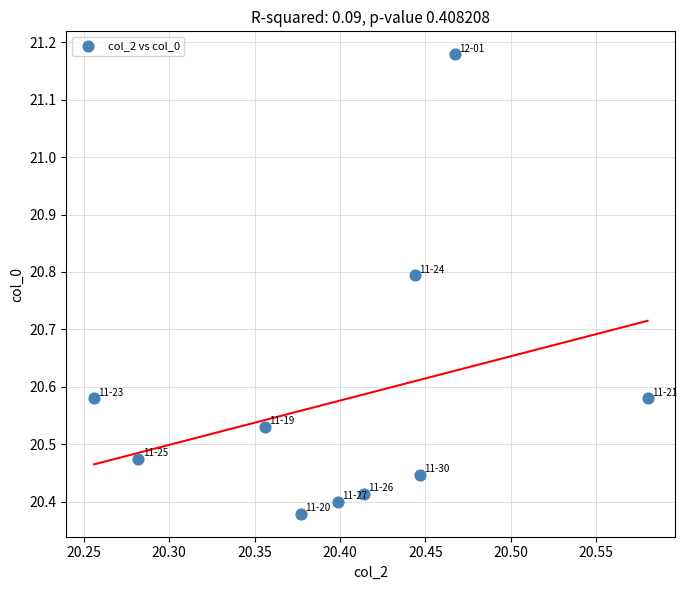

What is the range of X values (max minus min)?

0.3